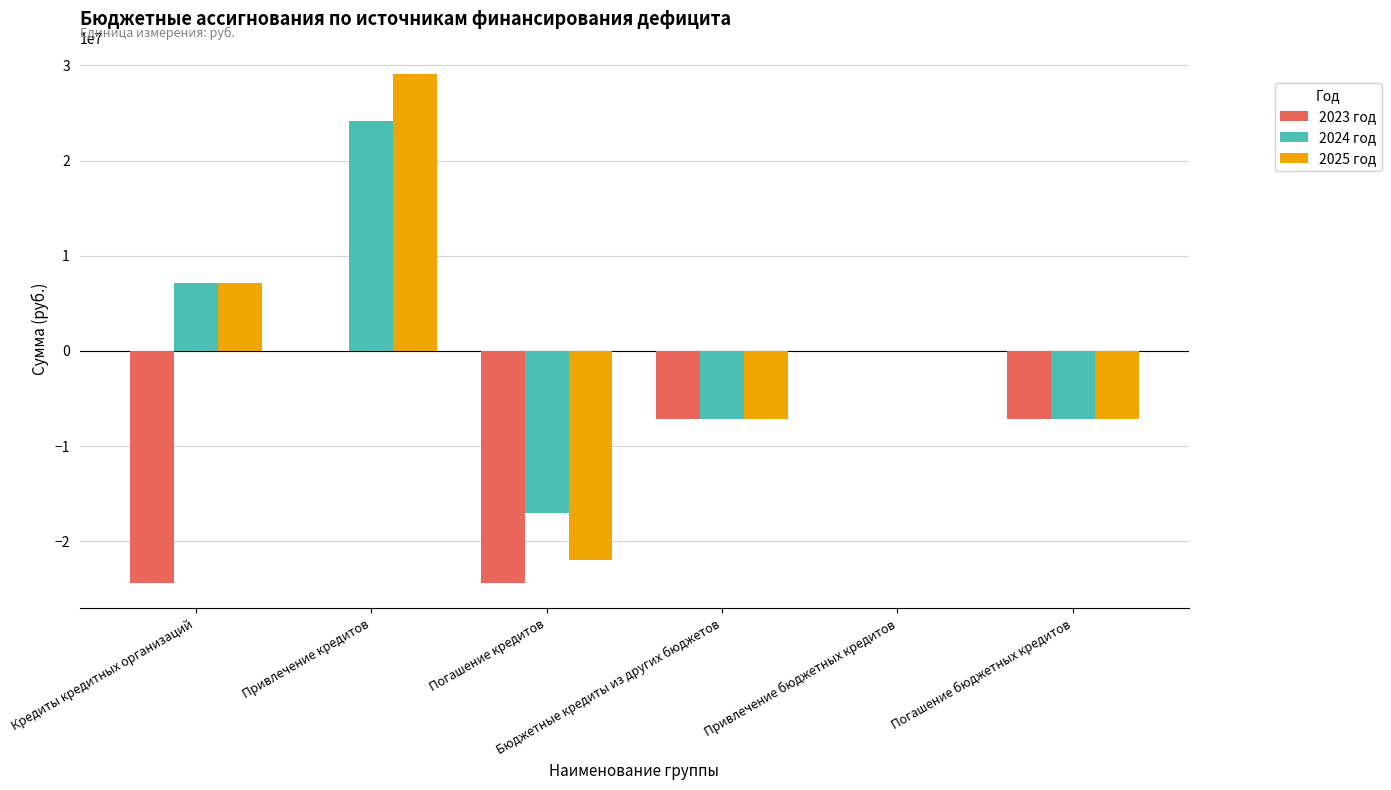

What is the greatest value displayed?

29100000